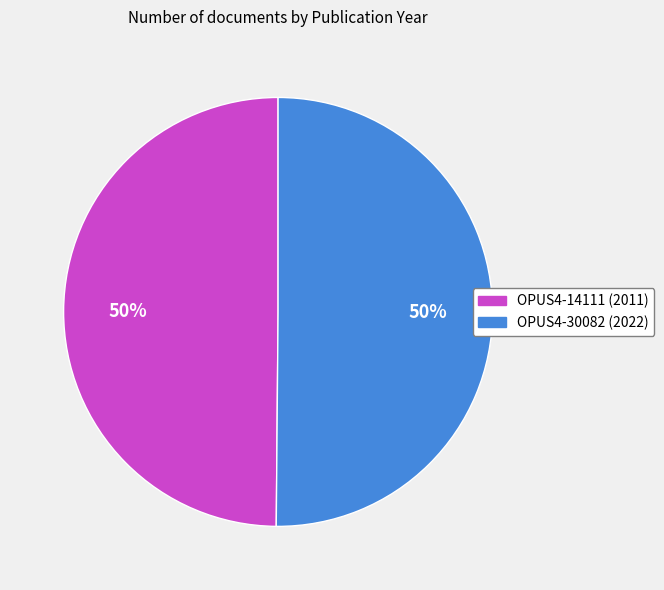

Combined, do OPUS4-14111 and OPUS4-30082 account for over 50%?

Yes